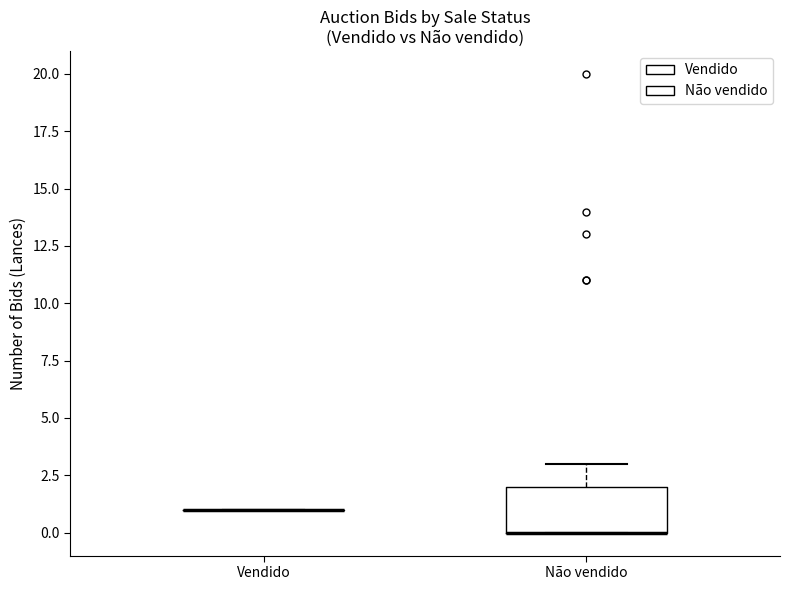

Where does the upper whisker of the box for Não vendido end on the y-axis? The values are not printed on the chart, so give them approximately, as read against the axis.

3